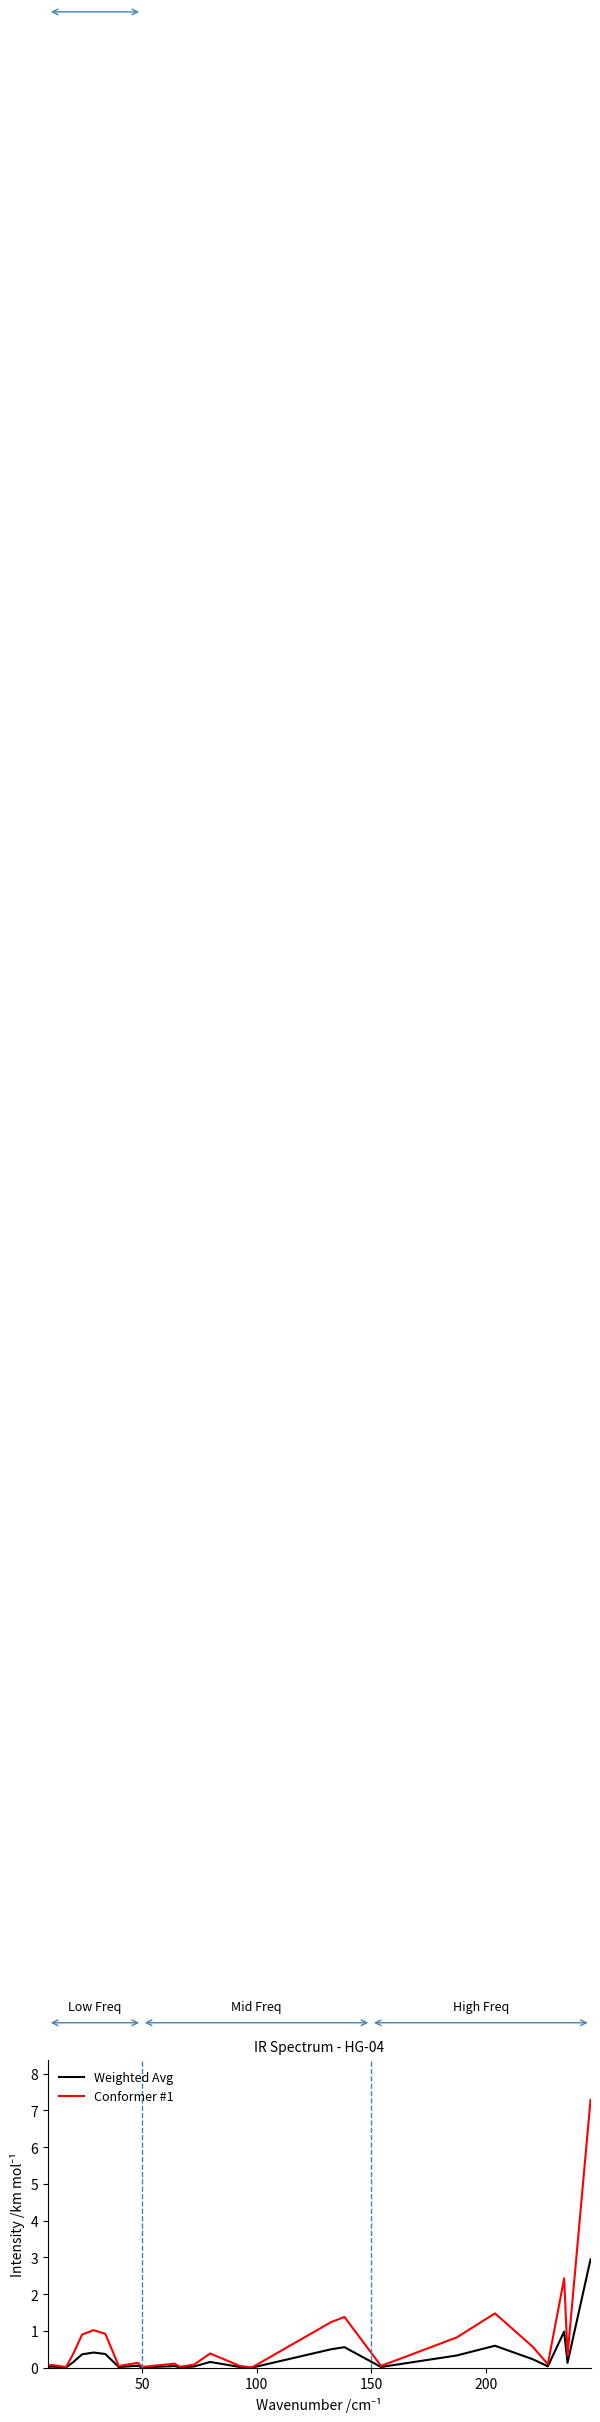

Rank the series by their maximum value, from lowest to highest.

Weighted Avg, Conformer #1